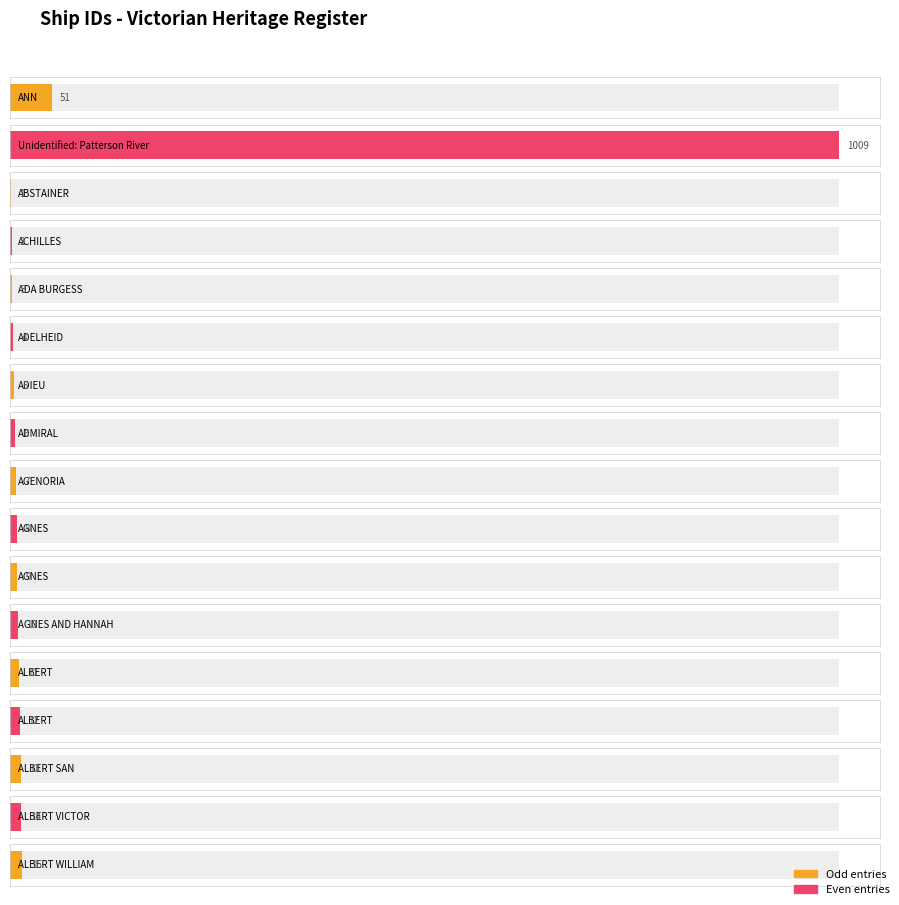

What is the difference between the second highest and minimum values?

50